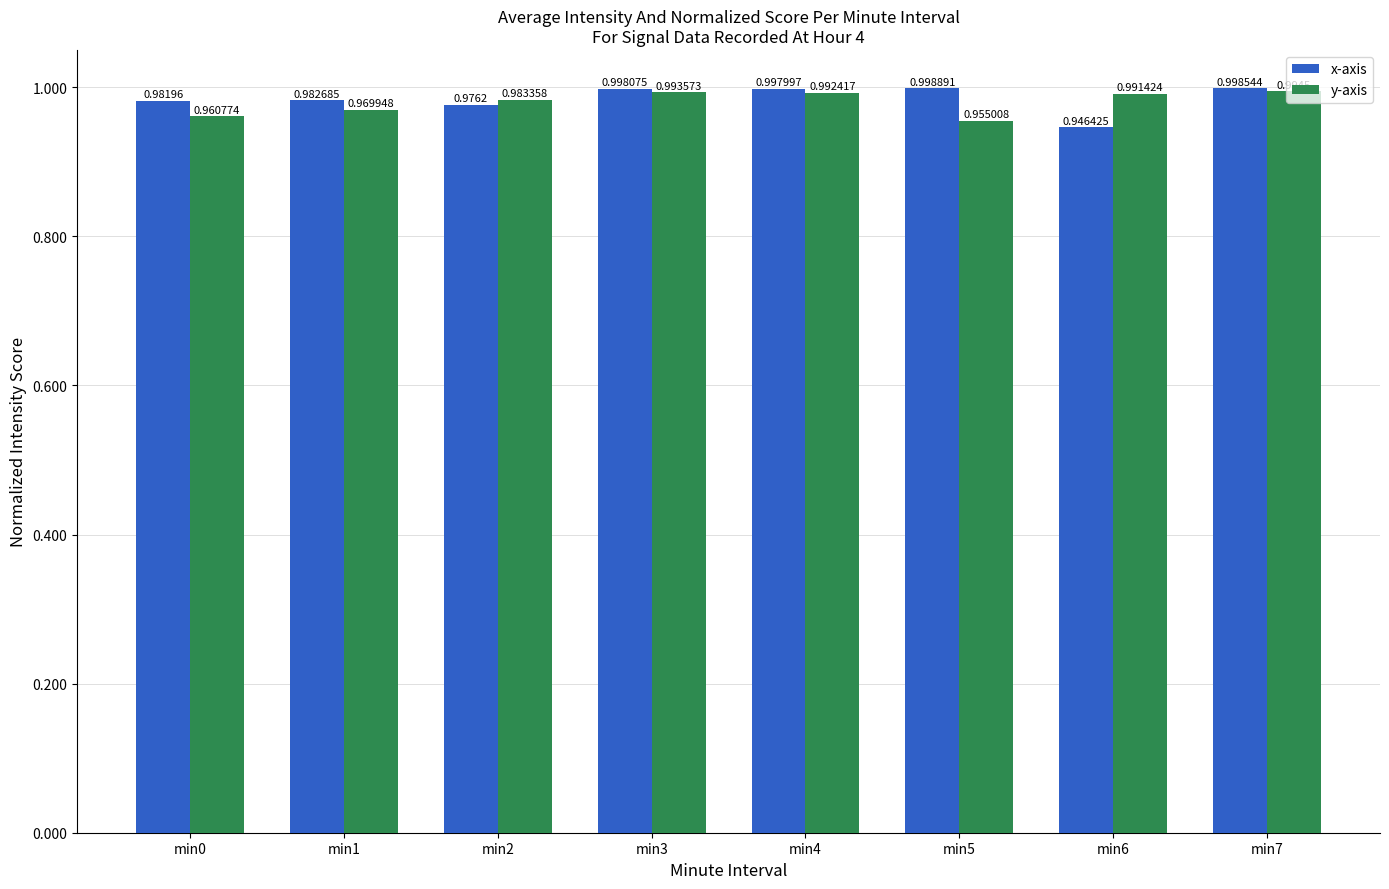

Is it true that y-axis equals 1.0 at min1?

True